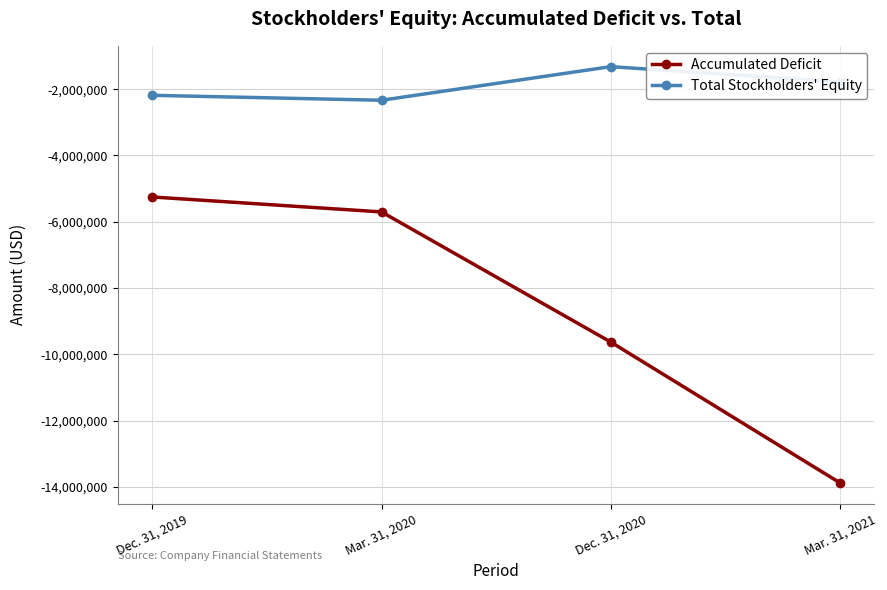

List the labels in order of Accumulated Deficit value, smallest first.

Mar. 31, 2021, Dec. 31, 2020, Mar. 31, 2020, Dec. 31, 2019